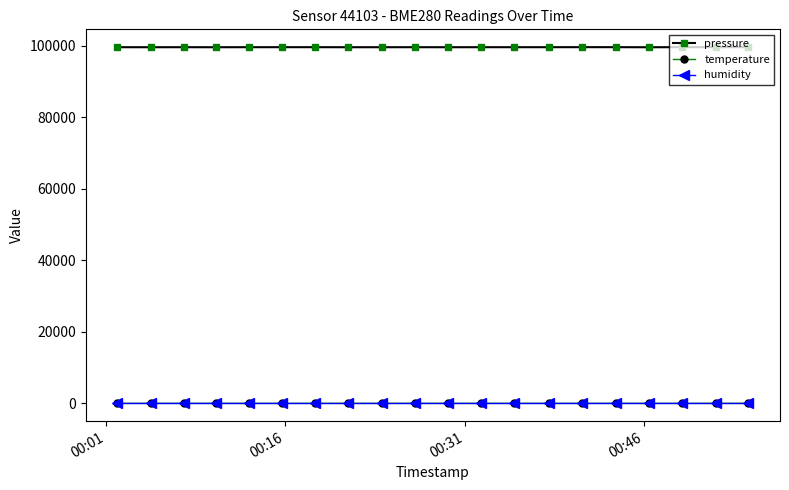

What is the maximum value shown in the chart?

99613.0